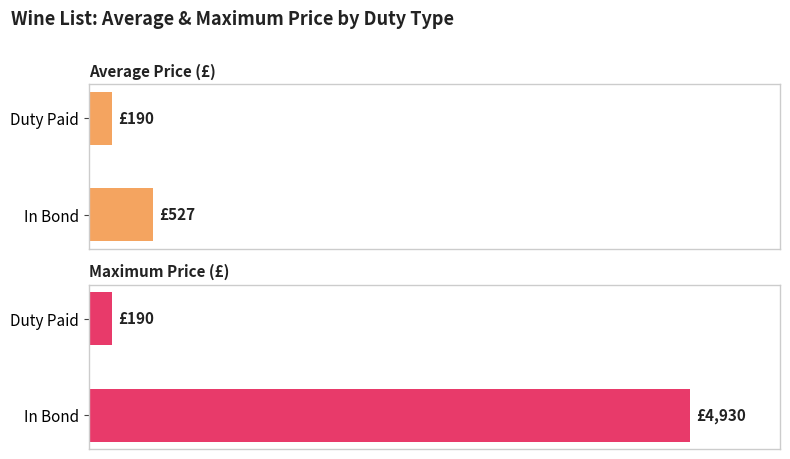

How many bars are there in each group?

2